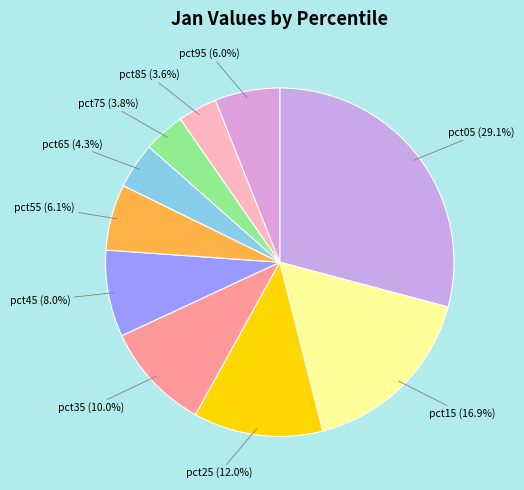

Is pct45 the majority of the pie?

No